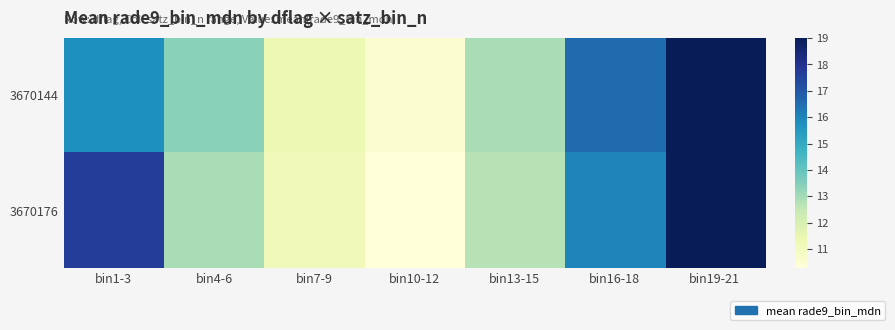

At how many categories does at least one series exceed 12?

5